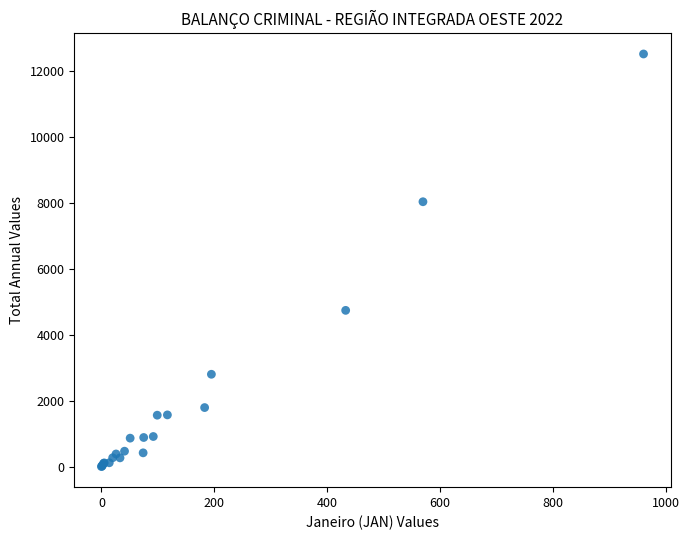

What Y value in the scatter plot is closest to 6253?

4735